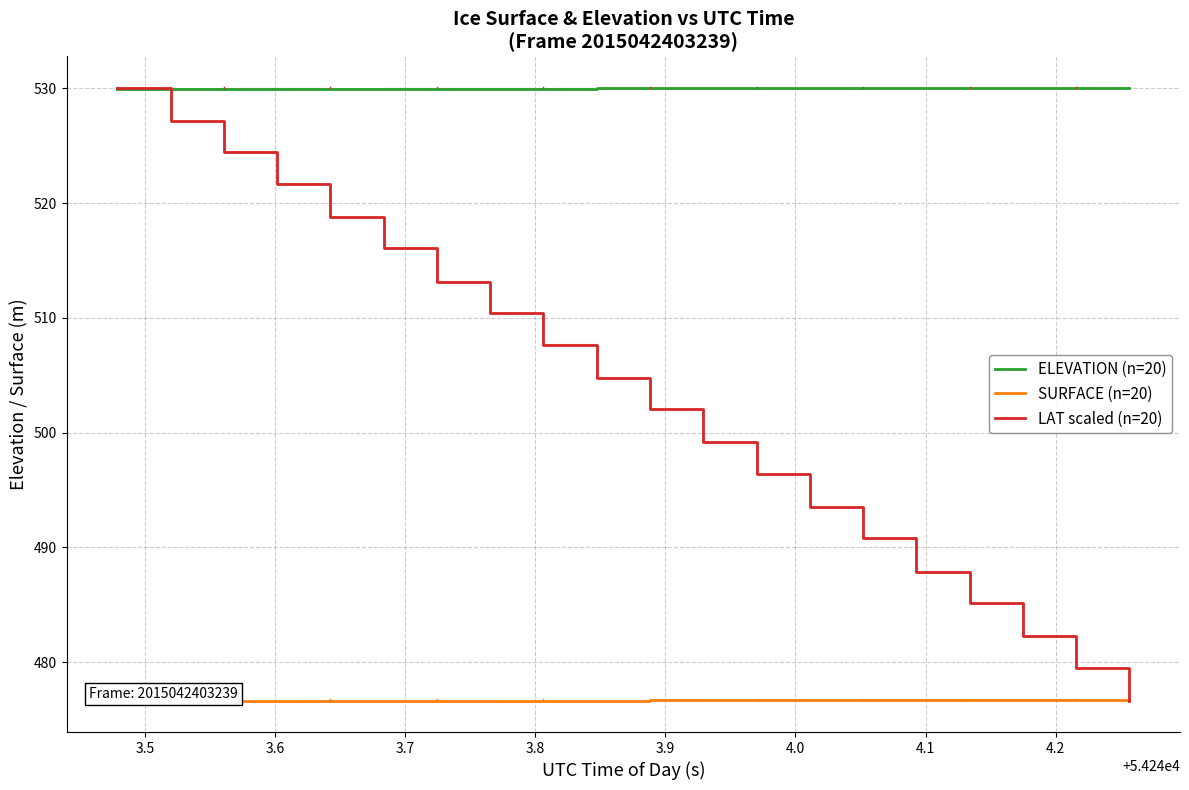

What is the minimum value for ELEVATION (n=20)?

529.9